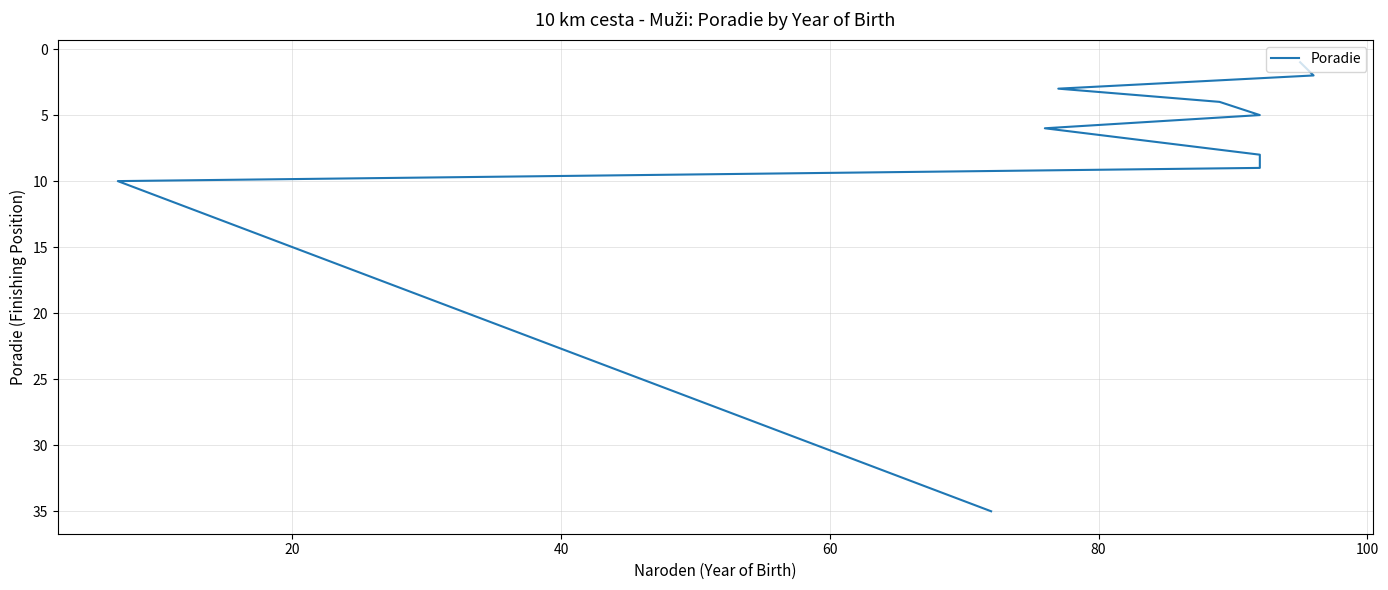

What is the value of the 1st point from the left?

1